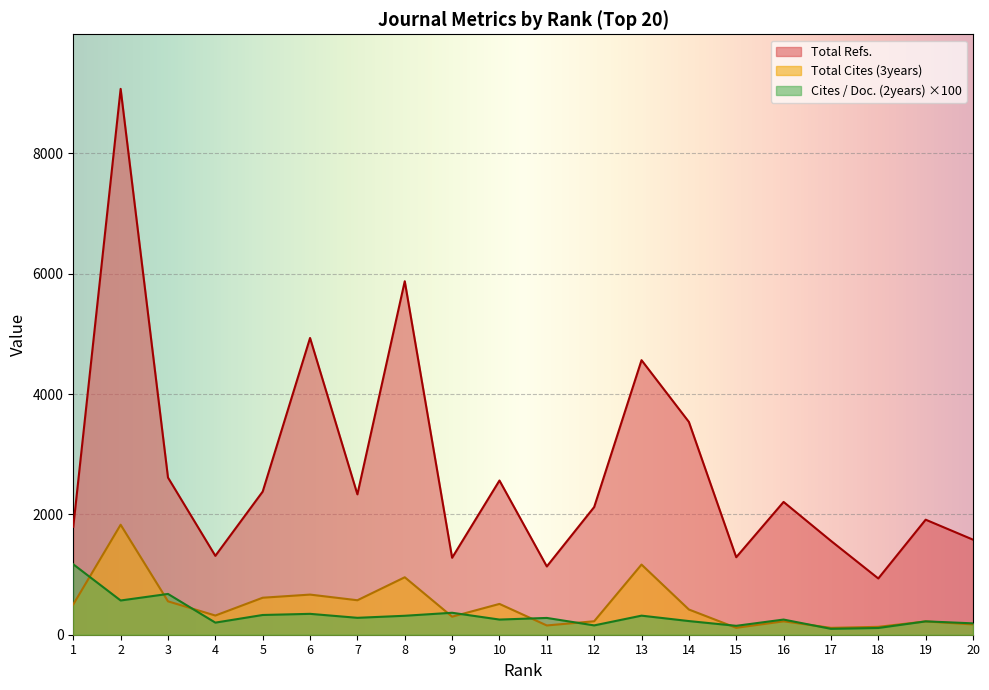

True or false: Total Cites (3years) has more than 1 interior local peaks.

True